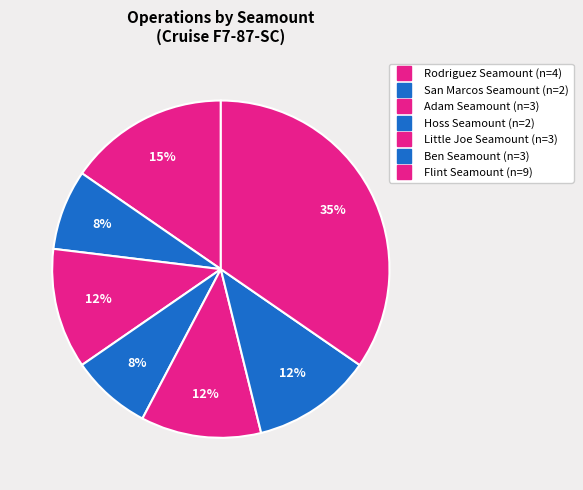

How many segments does this pie chart have?

7